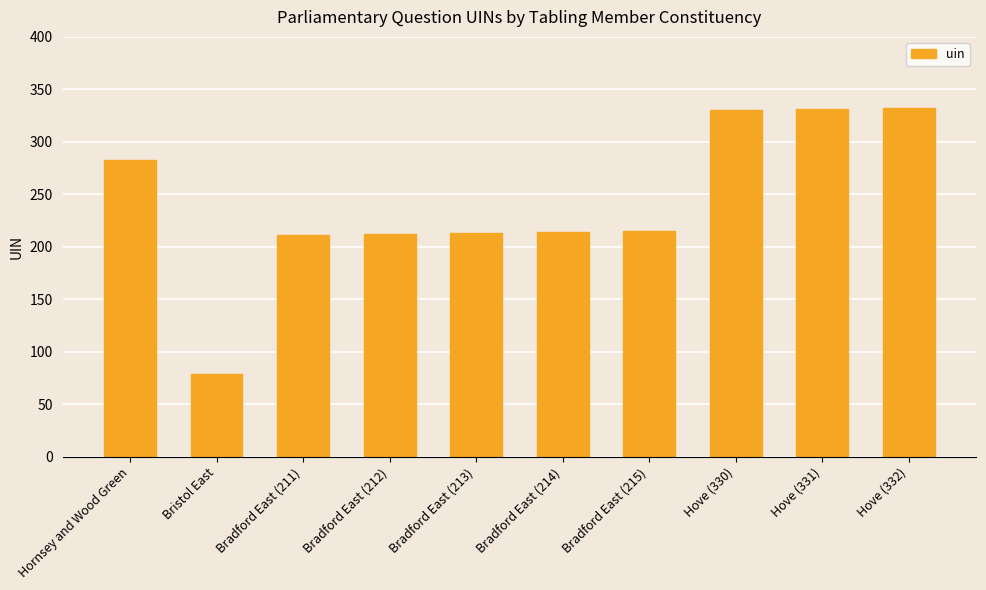

How many data points does each series have?

10